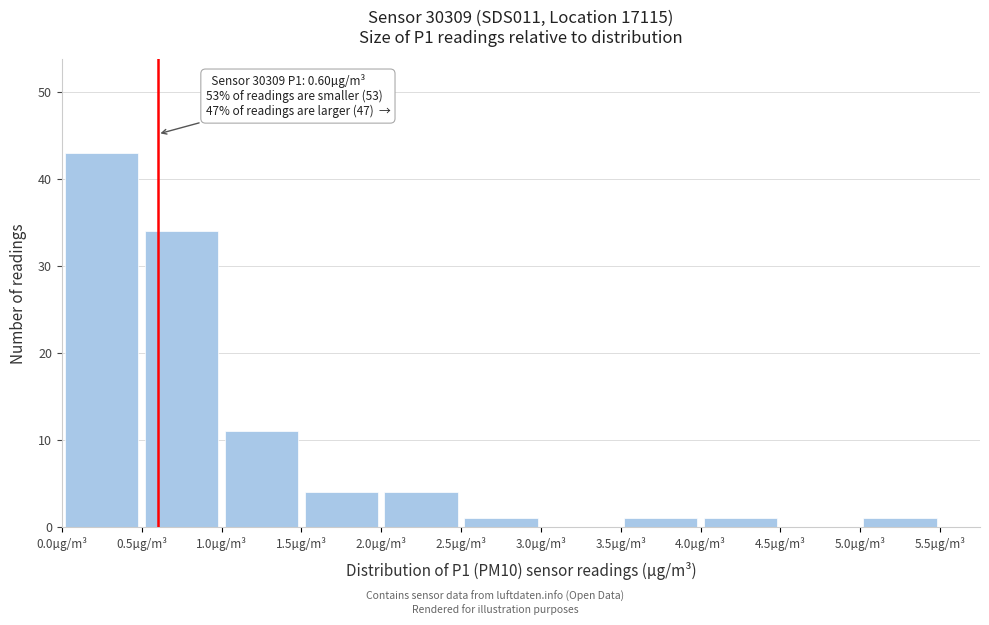

Which range on the x-axis has the tallest bar?

0.0 to 0.5